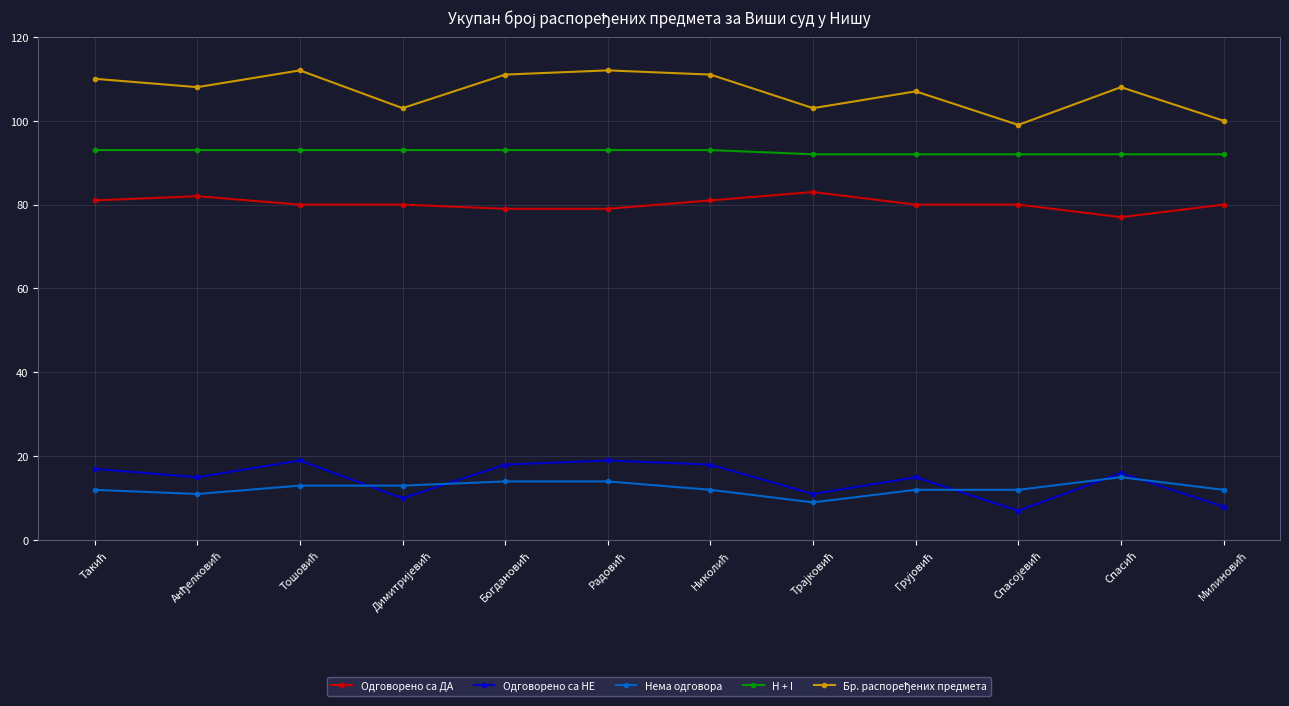

What is the minimum value shown in the chart?

7